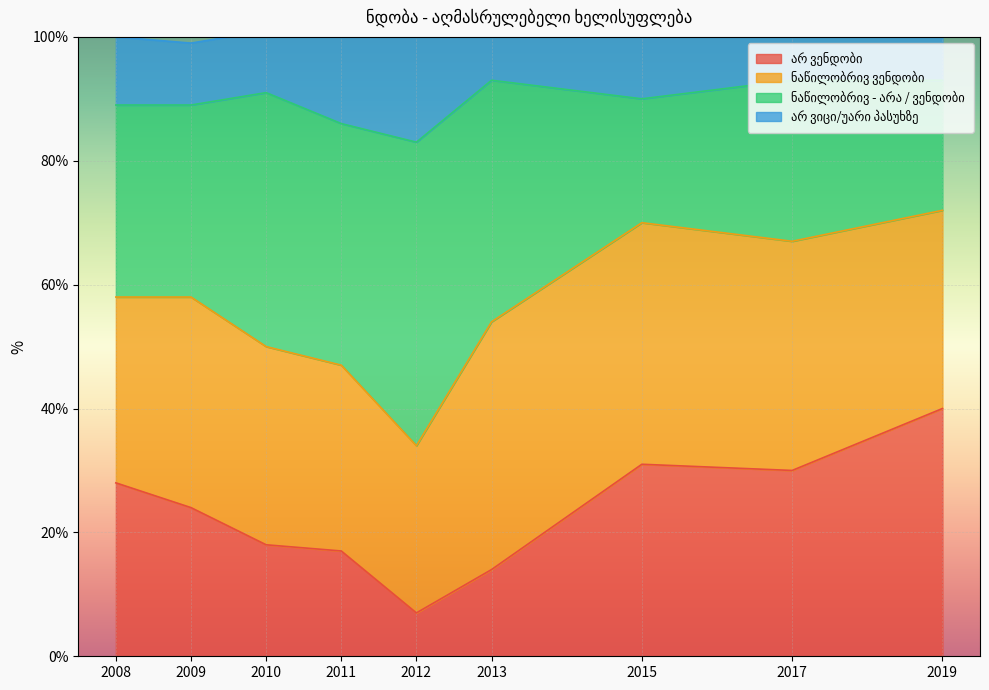

What is the total value across all series at 2015?

100